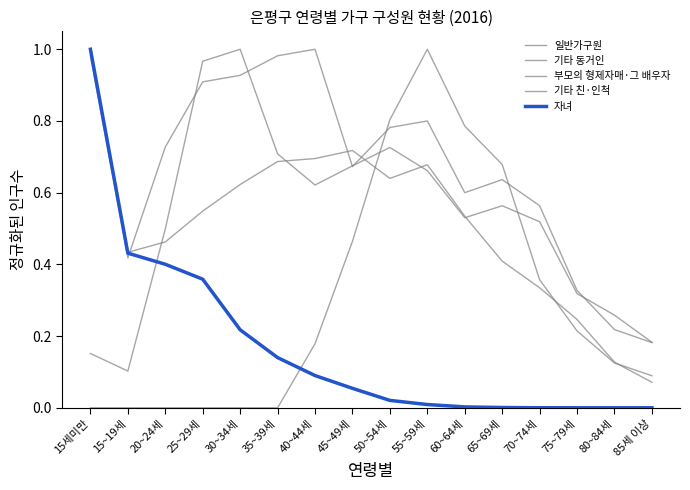

How many lines are shown in the chart?

5